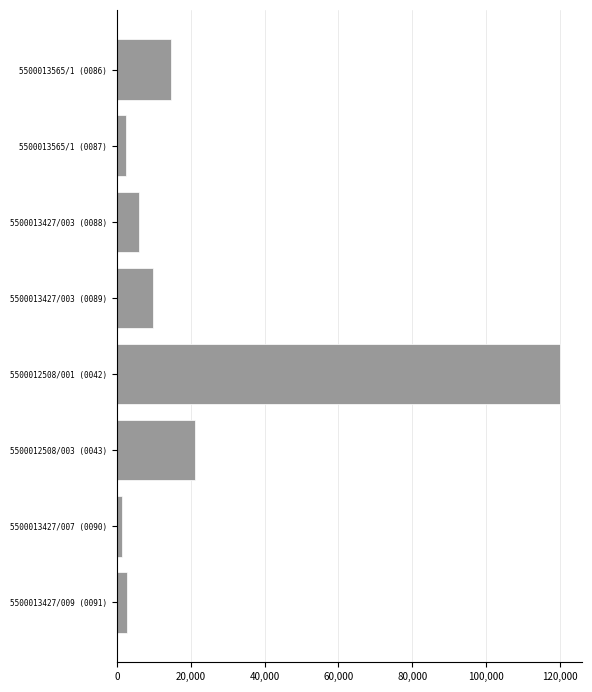

What is the label of the 7th bar from the bottom?

5500013565/1 (0087)